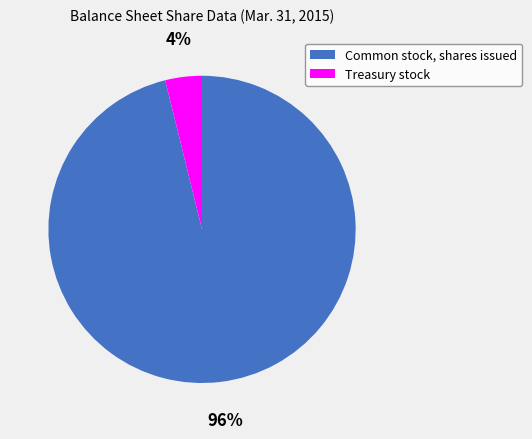

Which slice is the smallest?

Treasury stock